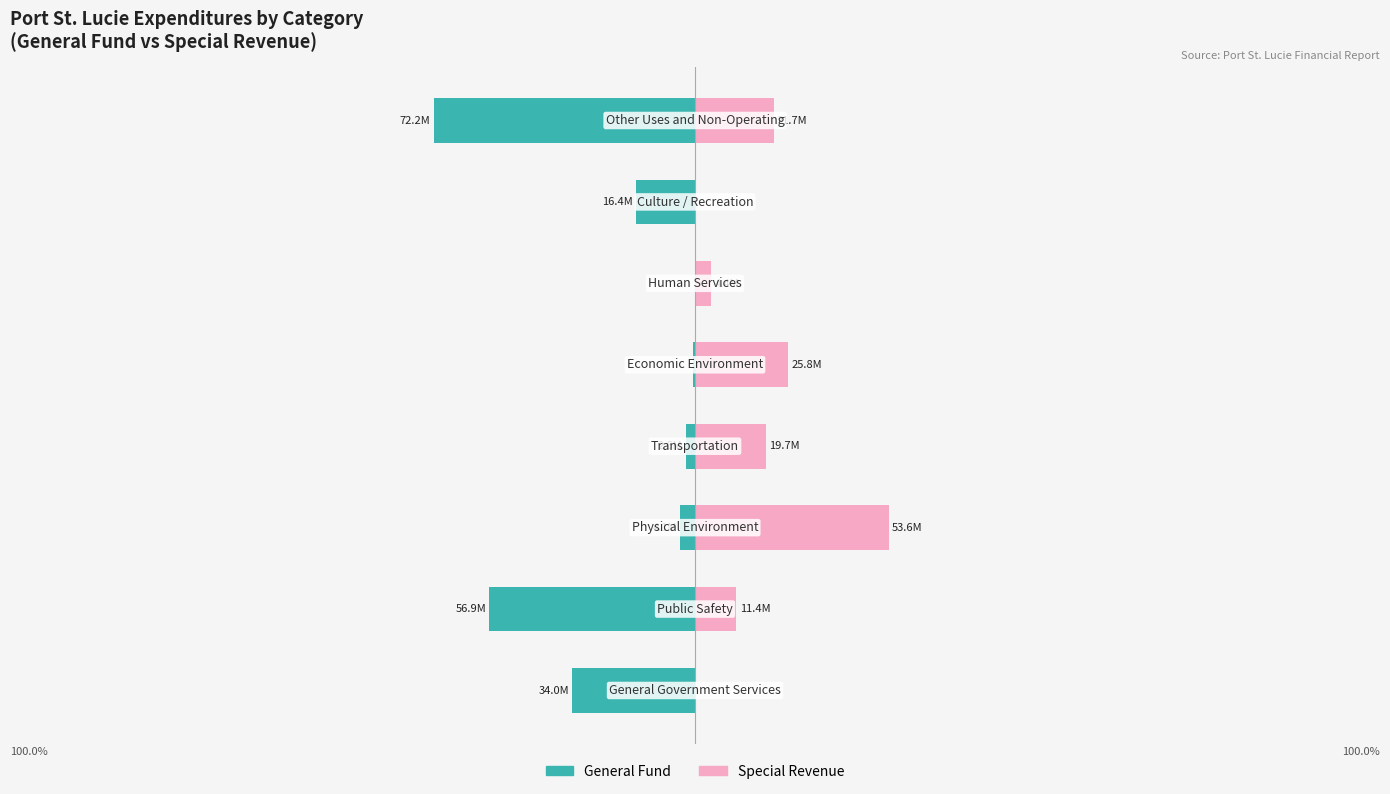

Is the value of General Fund at 6 greater than the value of Special Revenue at 2?

No